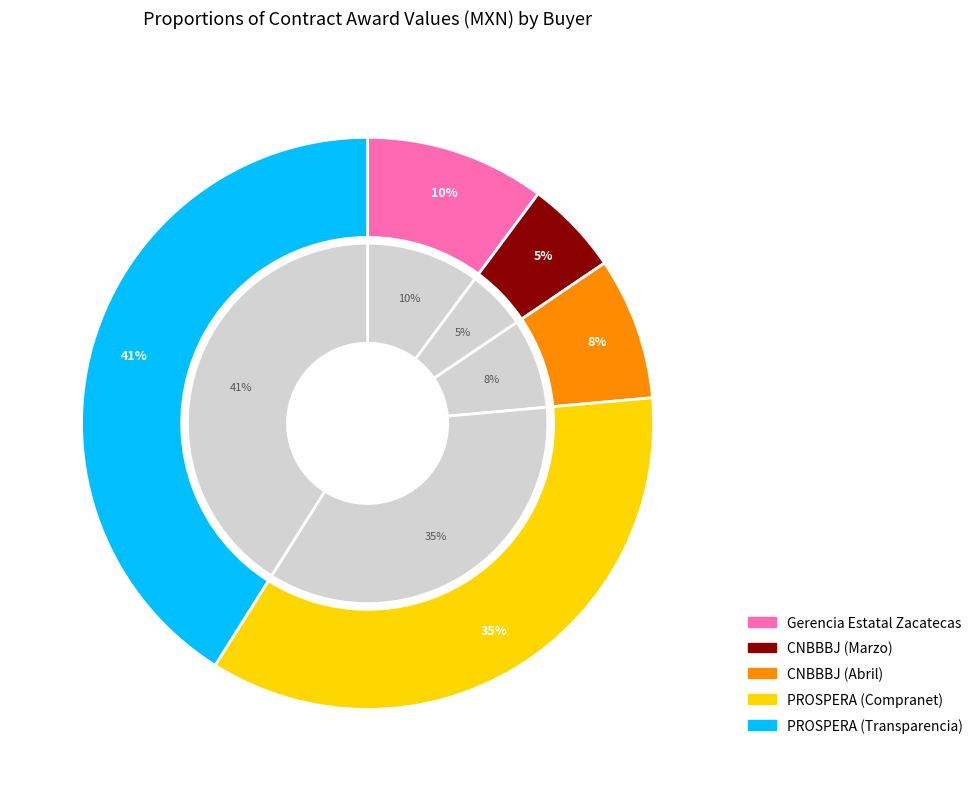

Is the sum of CNBBBJ (Marzo) and CNBBBJ (Abril) greater than half?

No